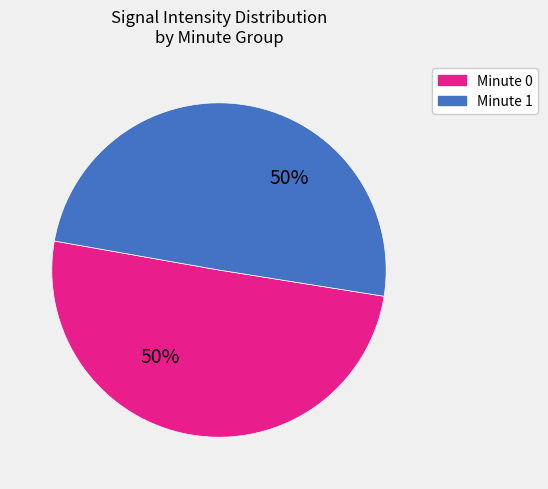

Do Minute 0 and Minute 1 together represent more than half of the pie?

Yes